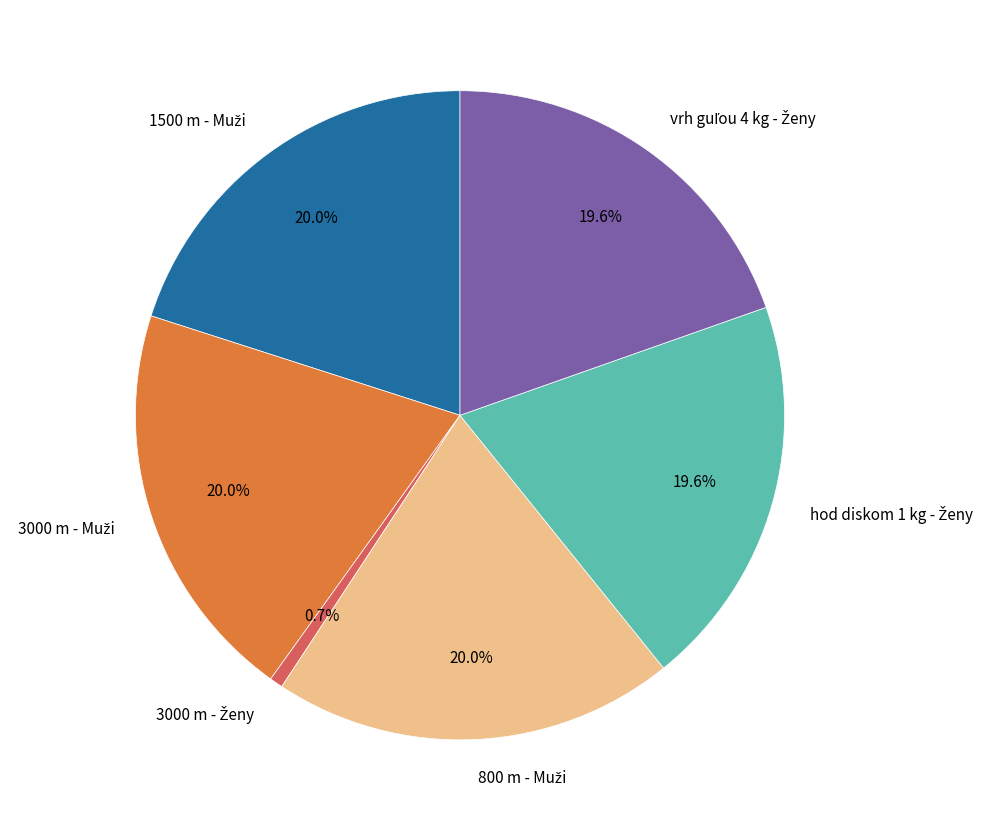

Is there any slice that represents more than half of the pie?

No